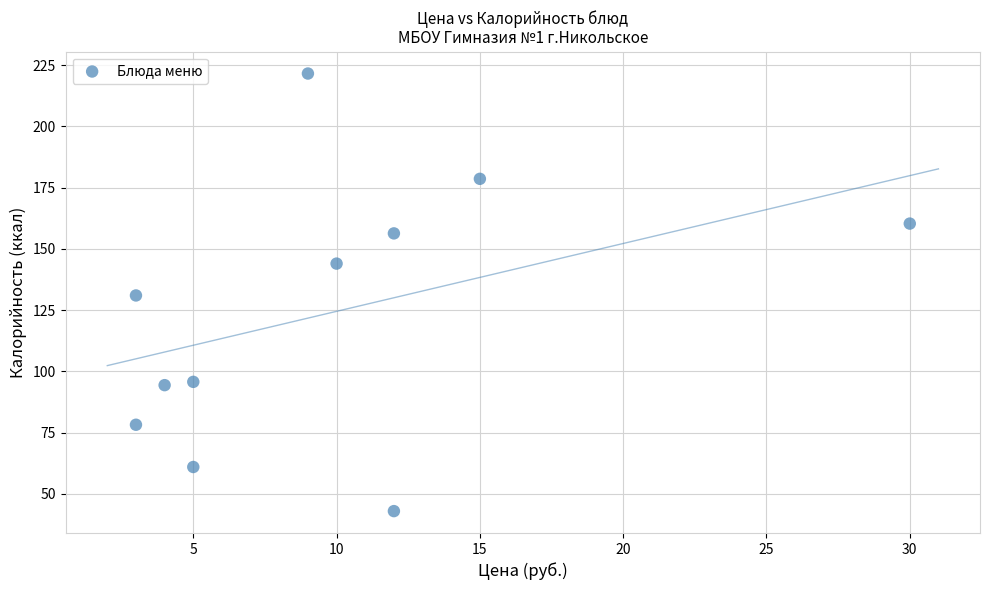

What is the average X value?

9.8